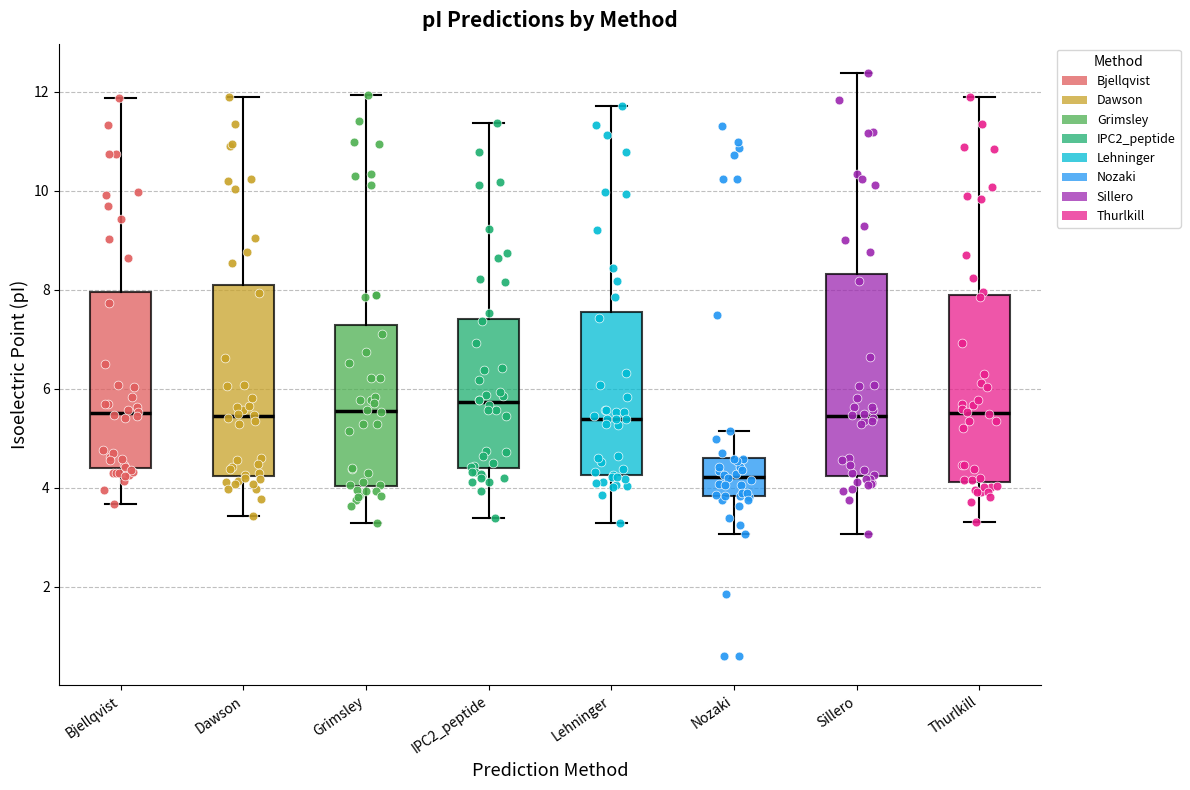

Which box is the tallest, from its lower edge to its upper edge?

Sillero